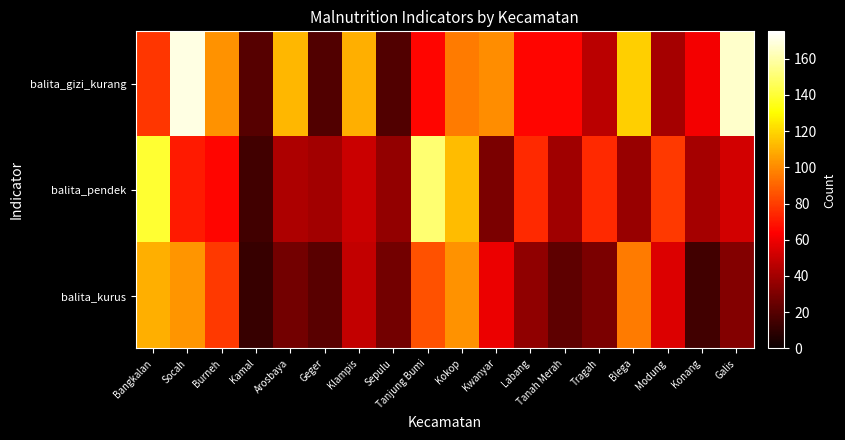

At which category is the sum across all series the highest?

Socah